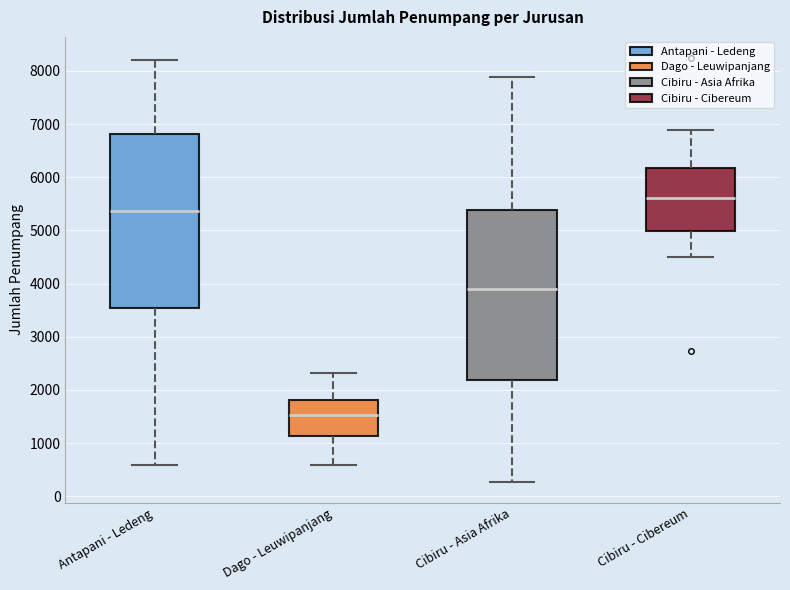

Which box's median line is the lowest?

Dago - Leuwipanjang